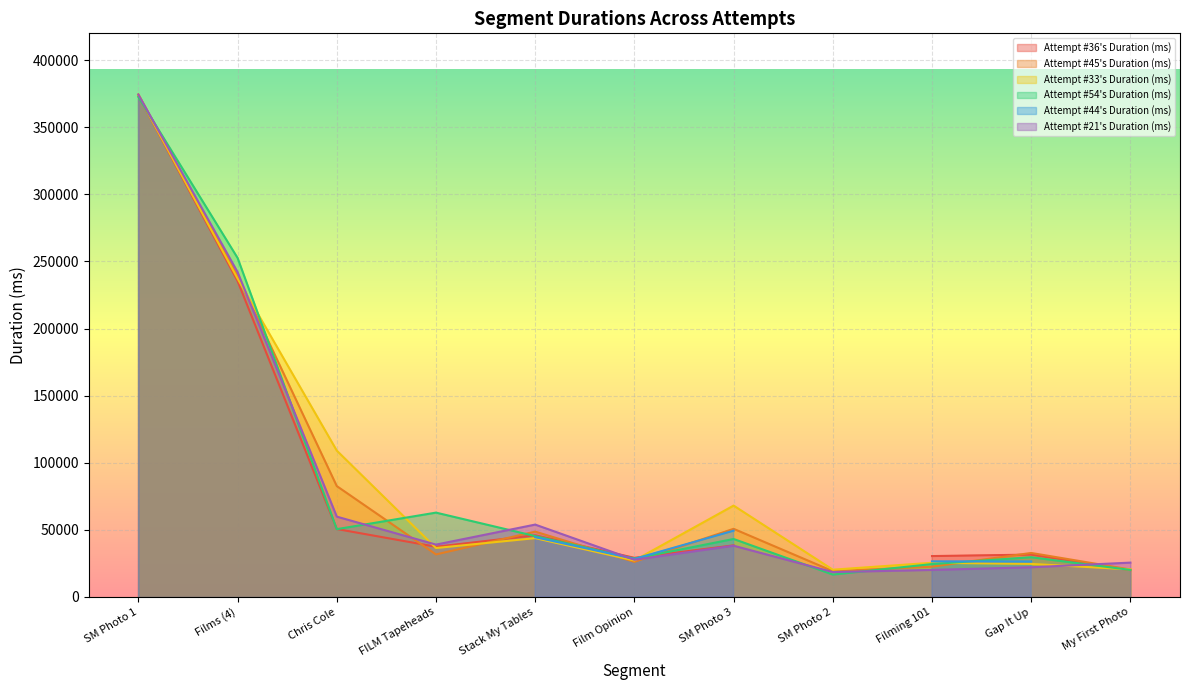

How many values in the Attempt #45's Duration (ms) series are below 32775?

5